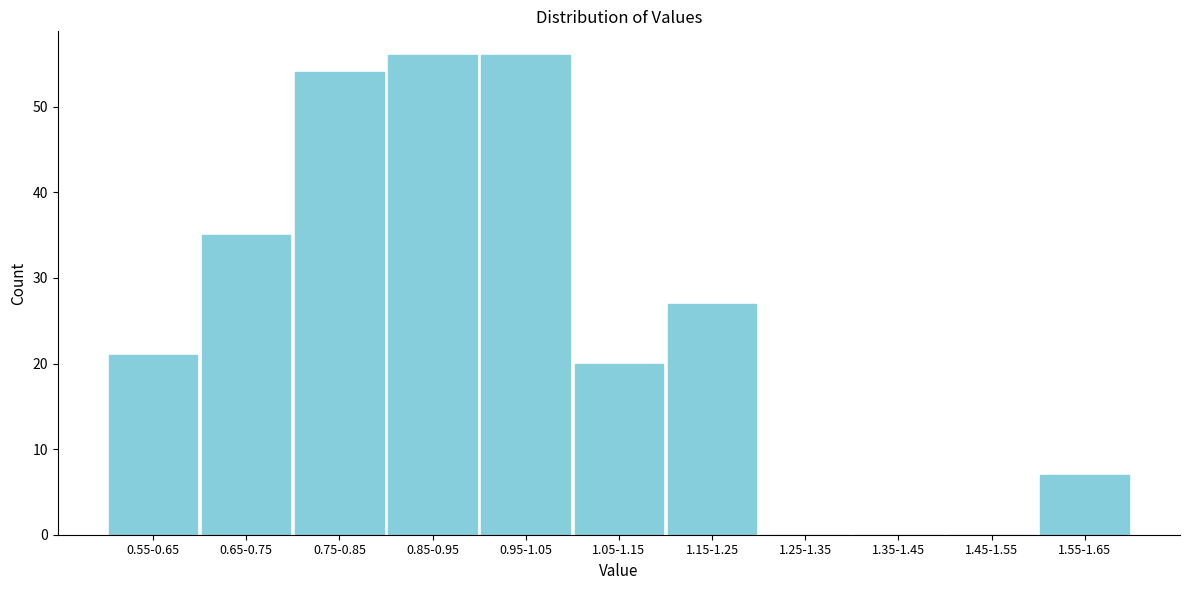

Reading right to left, extract all data points from this chart.

1.55-1.65=7	1.45-1.55=0	1.35-1.45=0	1.25-1.35=0	1.15-1.25=27	1.05-1.15=20	0.95-1.05=56	0.85-0.95=56	0.75-0.85=54	0.65-0.75=35	0.55-0.65=21